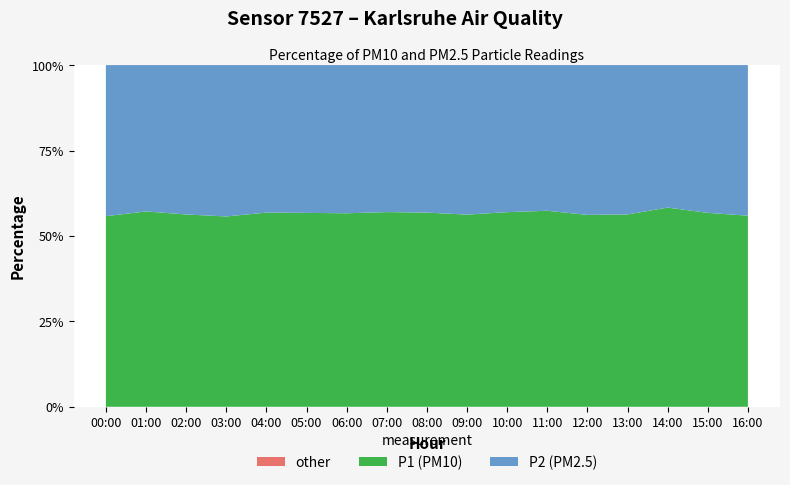

What is the total value across all series at 11:00?

100.0